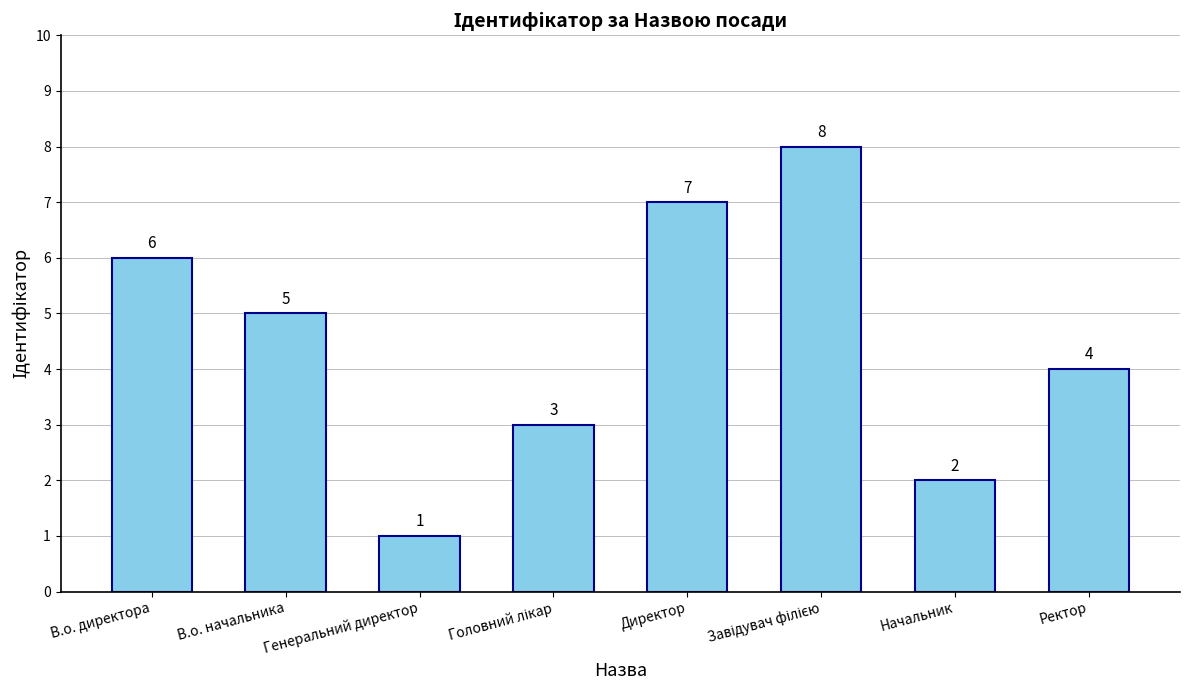

Approximately how many times larger is the value at Генеральний директор compared to Начальник?

0.5